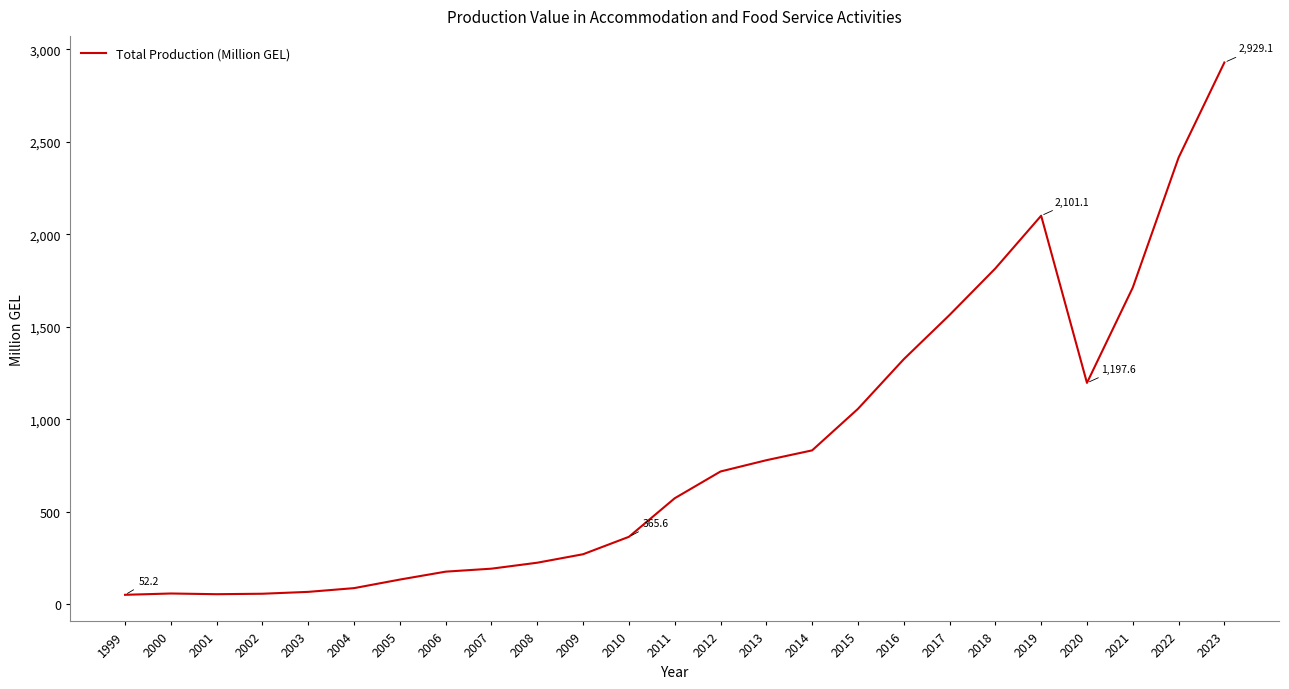

At which label is the value closest to 1490?

2017